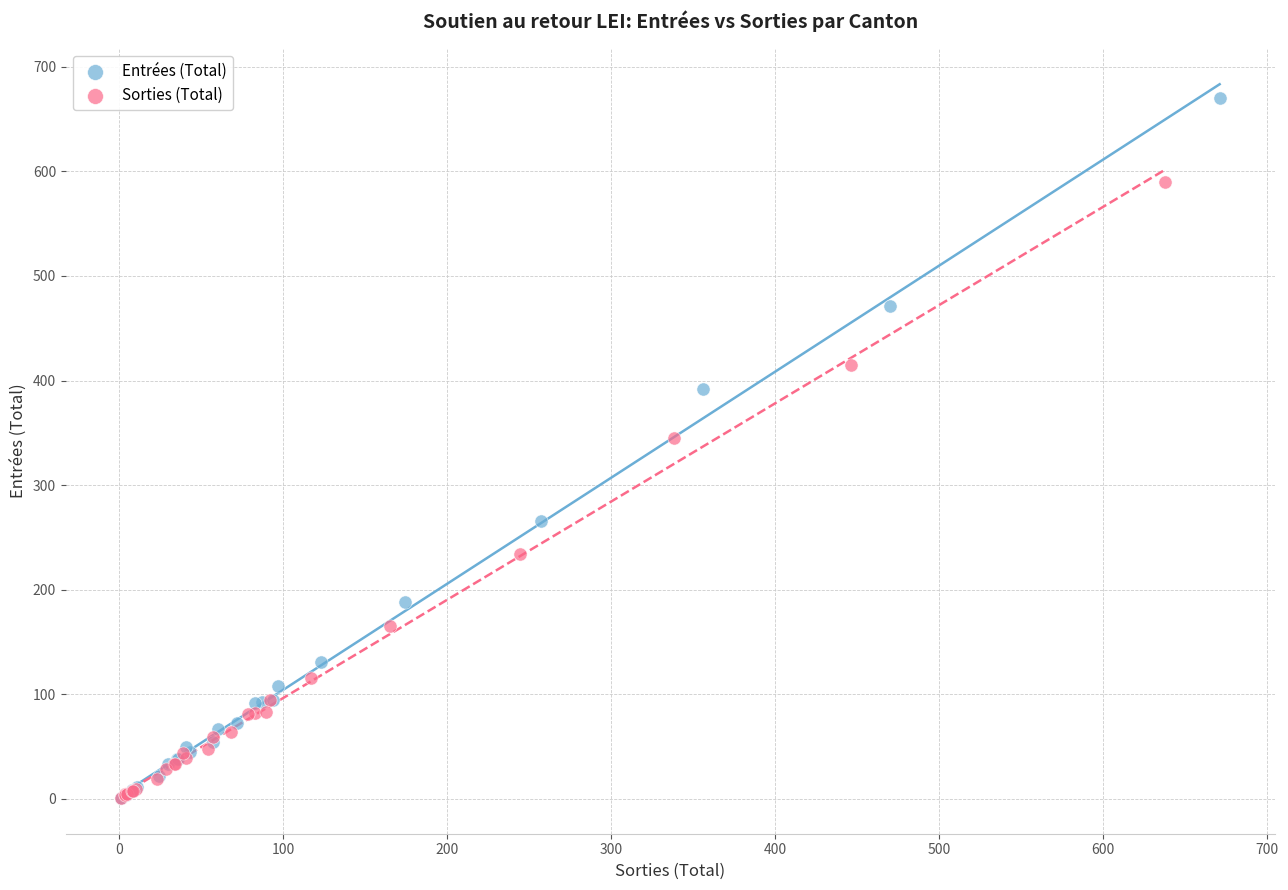

Which series reaches the maximum Y coordinate?

Entrées (Total)